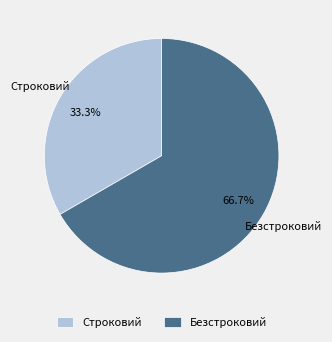

Is there a majority slice in this chart?

Yes